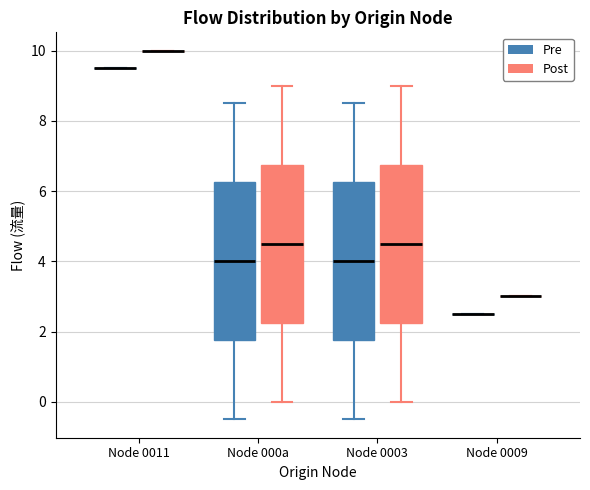

Reading left to right, transcribe this box plot: for each box, give where its median line is, the range the box spans, and where its two whiskers end, as read against the y-axis. The values are not printed on the chart, so give them approximately, as read against the axis.

Node 0011 (Pre): box collapsed to a line at 9.6, whiskers 9.6 to 9.6
Node 0011 (Post): box collapsed to a line at 10.0, whiskers 10.0 to 10.0
Node 000a (Pre): median 4.0, box 1.8 to 6.2, whiskers -0.4 to 8.6
Node 000a (Post): median 4.6, box 2.2 to 6.8, whiskers 0.0 to 9.0
Node 0003 (Pre): median 4.0, box 1.8 to 6.2, whiskers -0.4 to 8.6
Node 0003 (Post): median 4.6, box 2.2 to 6.8, whiskers 0.0 to 9.0
Node 0009 (Pre): box collapsed to a line at 2.6, whiskers 2.6 to 2.6
Node 0009 (Post): box collapsed to a line at 3.0, whiskers 3.0 to 3.0